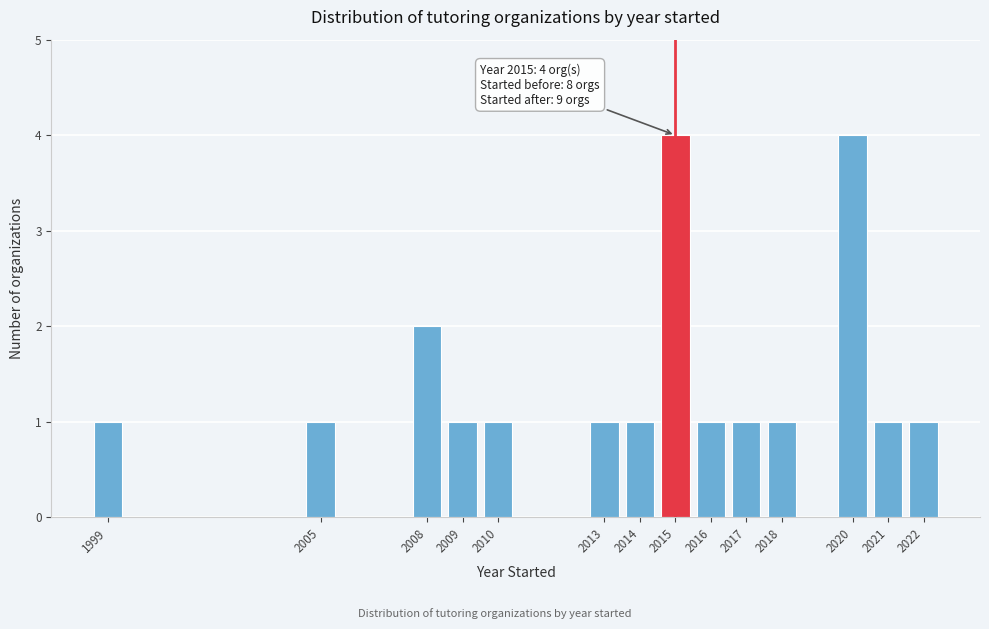

Reading left to right, extract all data points from this chart.

1	1	2	1	1	1	1	4	1	1	1	4	1	1